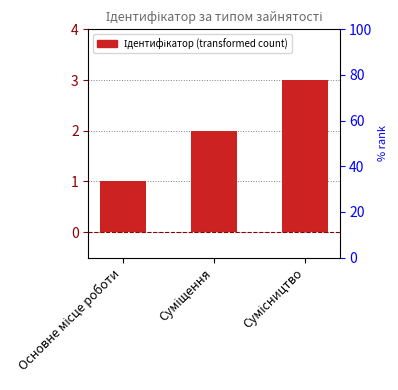

What is the sum of the values at Сумісництво and Основне місце роботи?

4